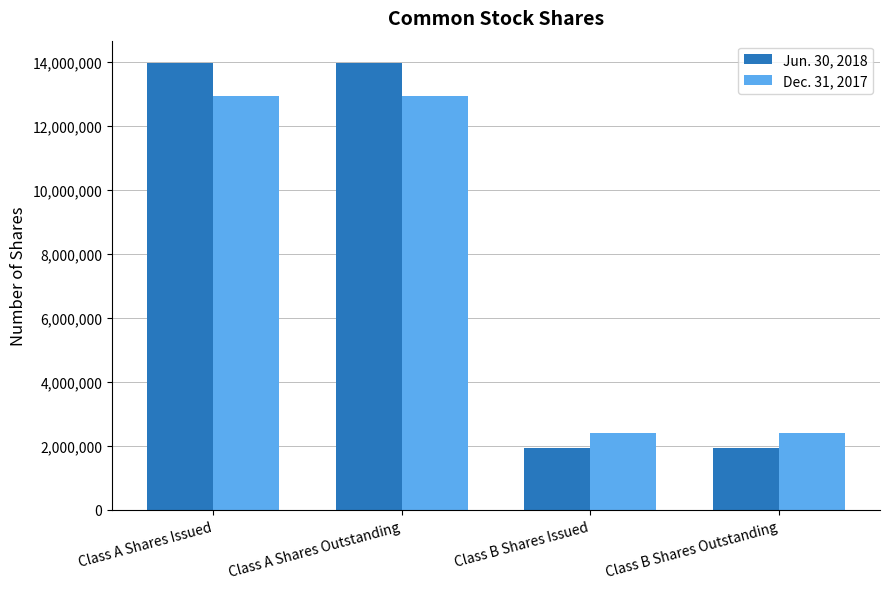

What is the difference between the highest and lowest values at Class B Shares Issued?

489565